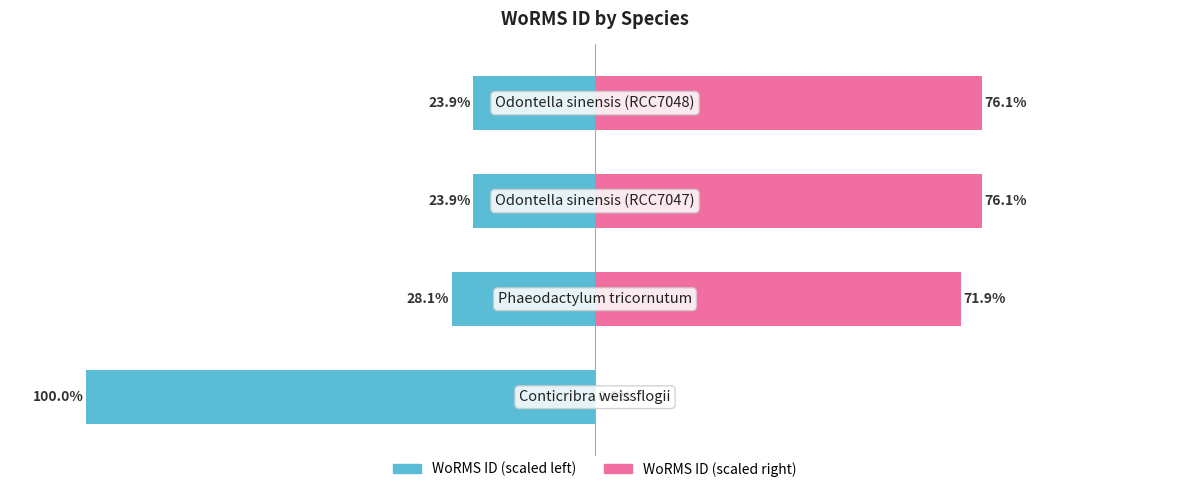

Reading left to right, list all the values displayed in this chart.

WoRMS ID (scaled left): 0=-100.0	1=-28.1	2=-23.9	3=-23.9
WoRMS ID (scaled right): 0=0.0	1=71.9	2=76.1	3=76.1